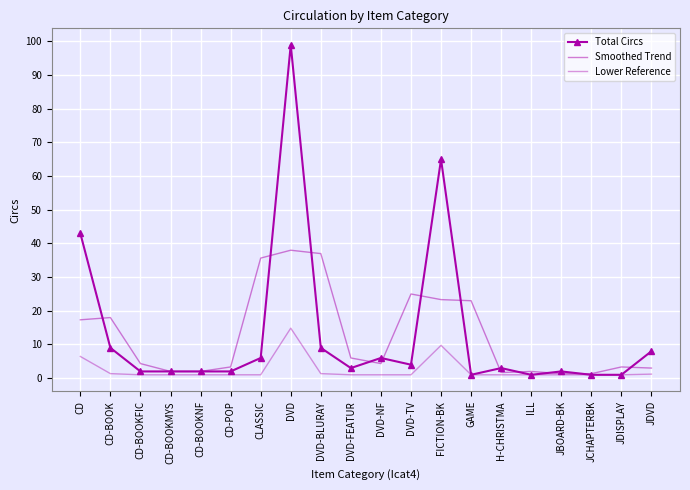

True or false: Smoothed Trend and Lower Reference cross at least once.

False